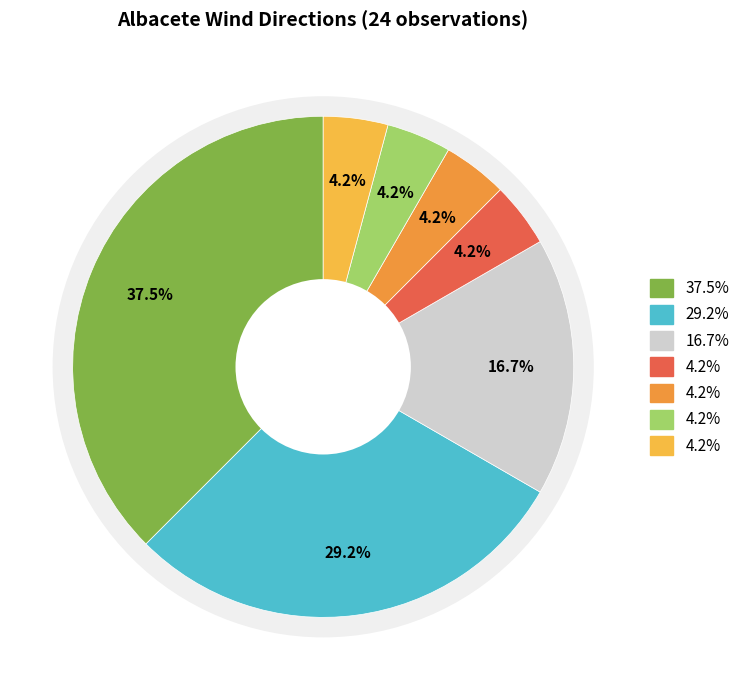

Which category has the biggest portion of the pie?

Est